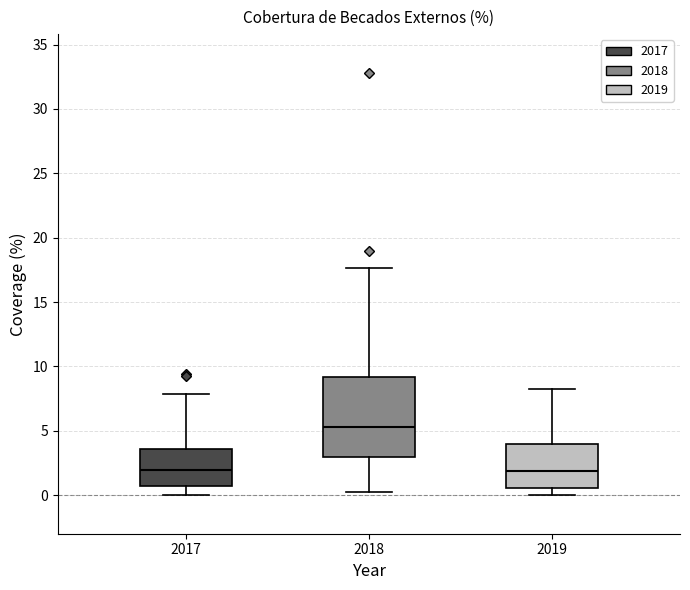

Comparing the boxes themselves (not the whiskers), which one is the tallest?

2018